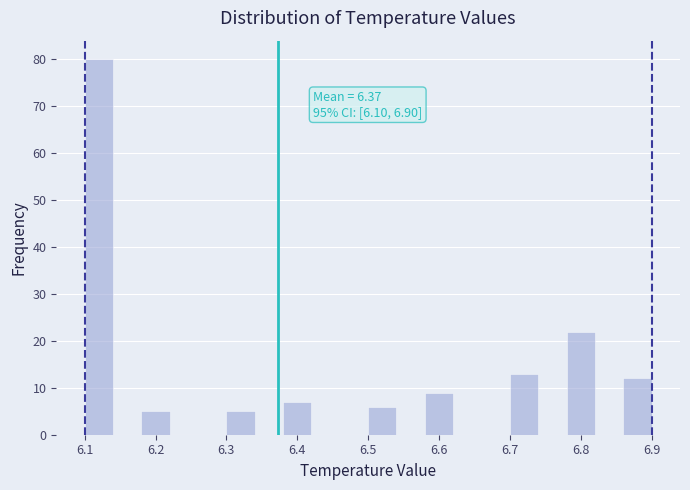

Which range on the x-axis has the tallest bar?

6.10 to 6.14